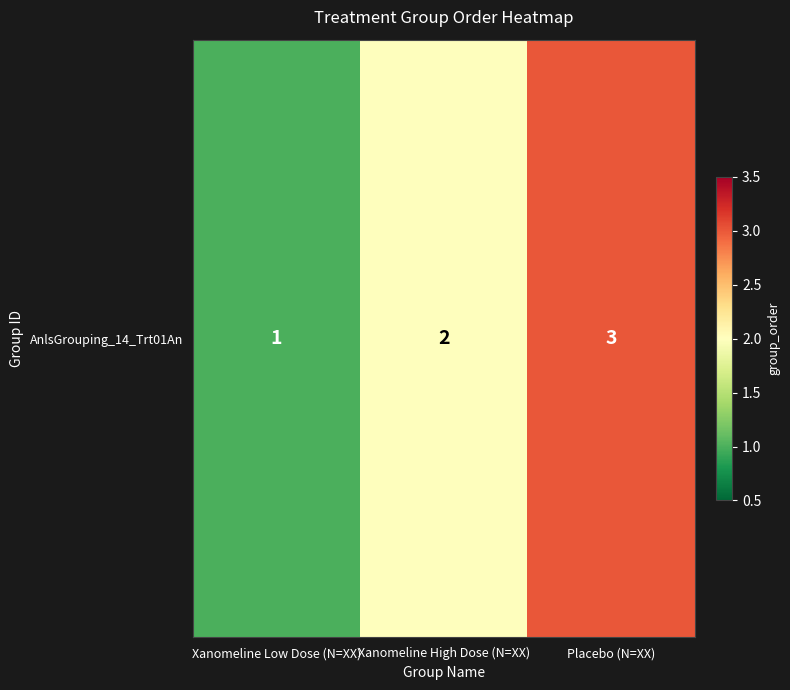

Where is the data nearest to the value 2?

Xanomeline High Dose (N=XX)